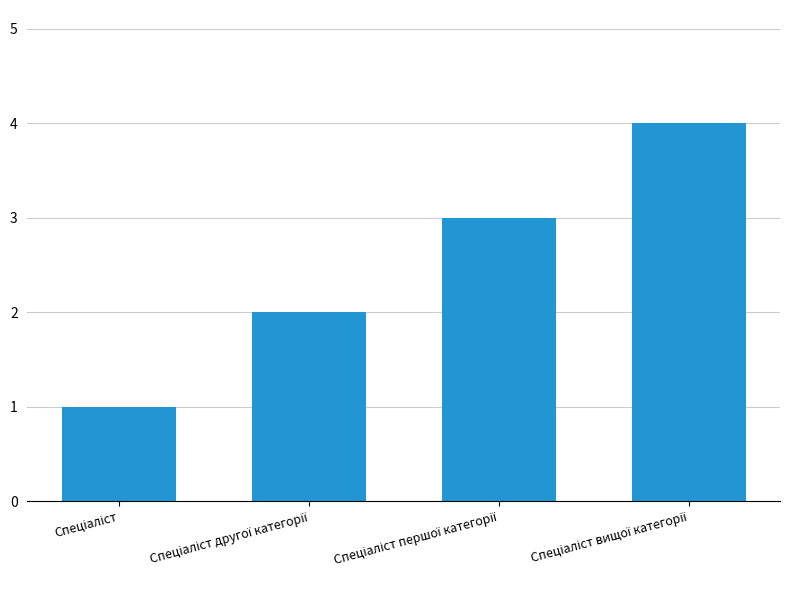

What is the sum of all values?

10